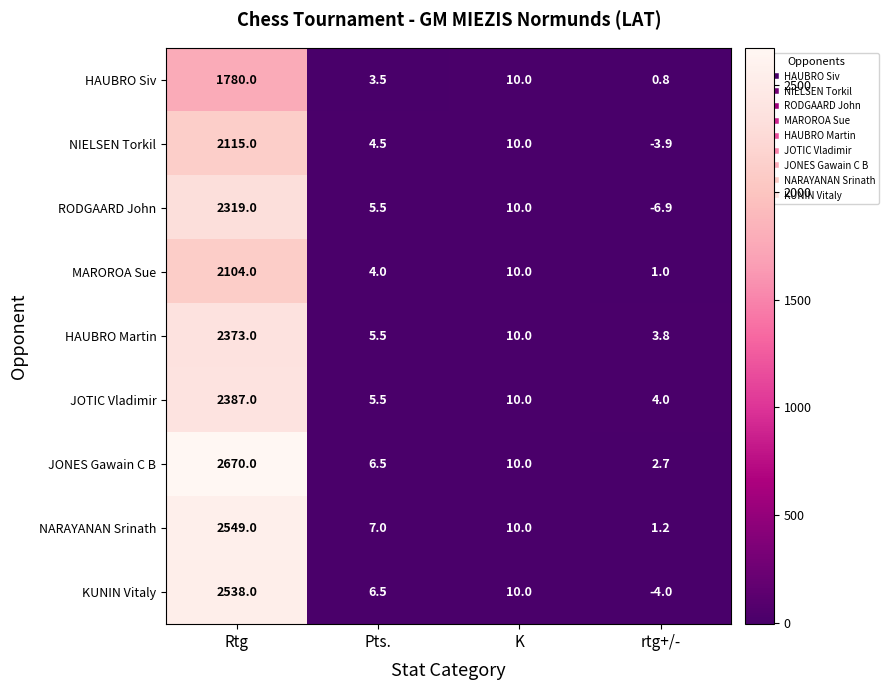

How many distinct data groups are displayed?

9